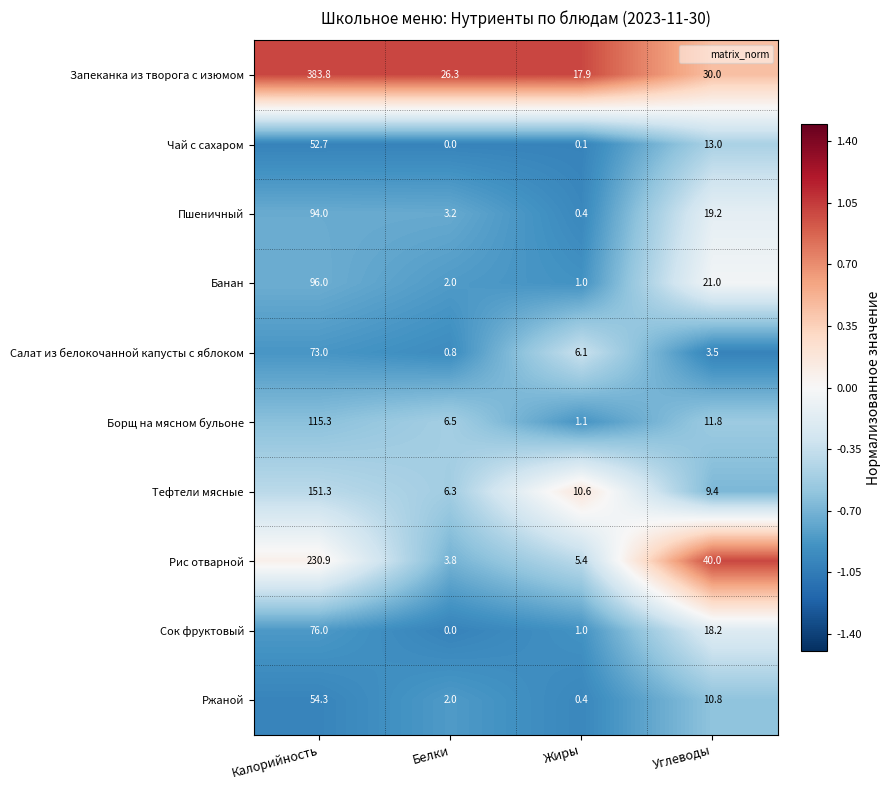

Which category has the highest value in the Банан series?

Калорийность